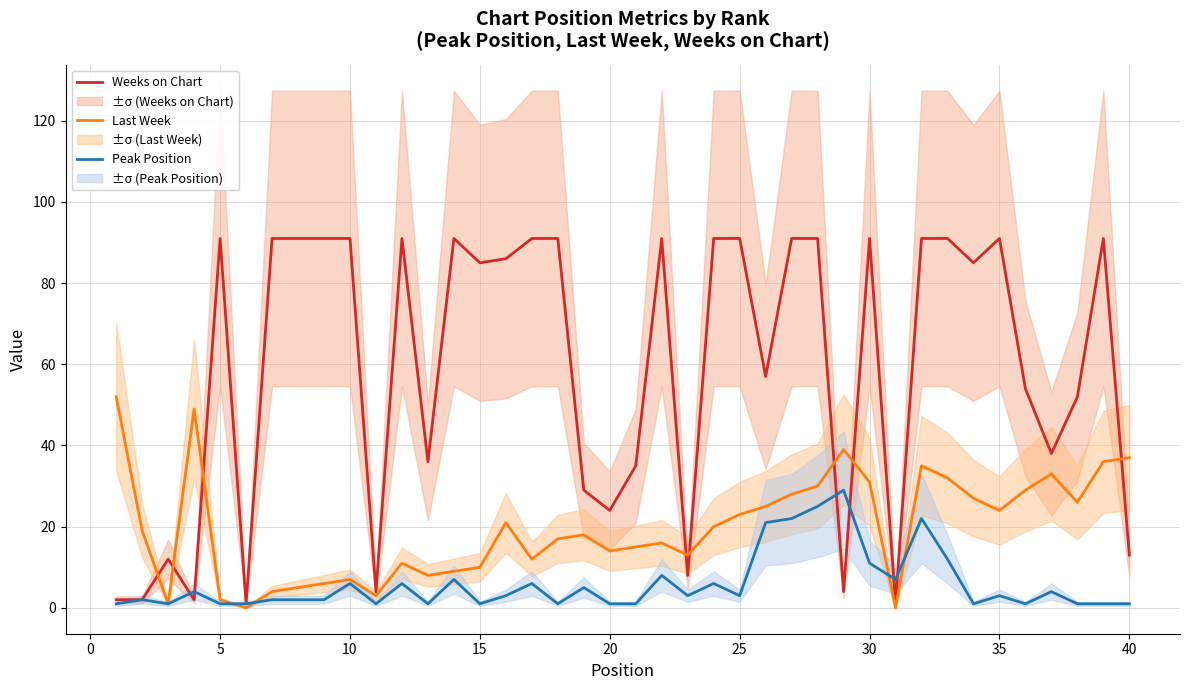

The Weeks on Chart series shows 113 at 15. True or false?

False